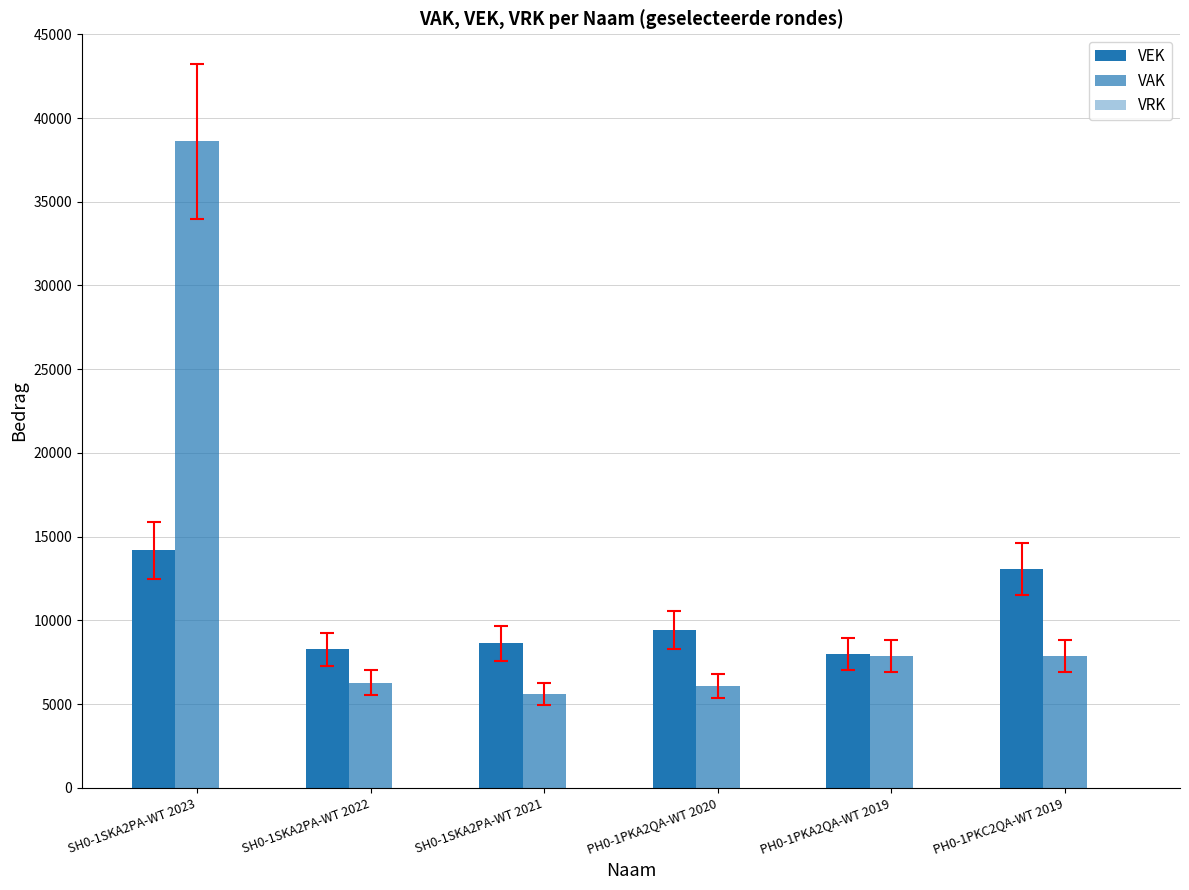

Does the chart contain any negative values?

No